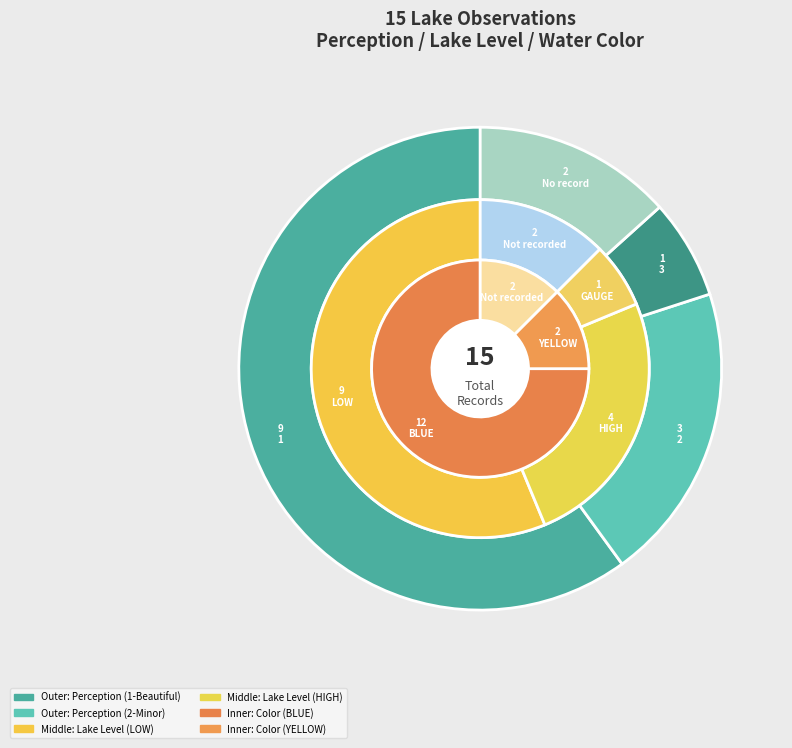

Count the number of slices in the pie.

5